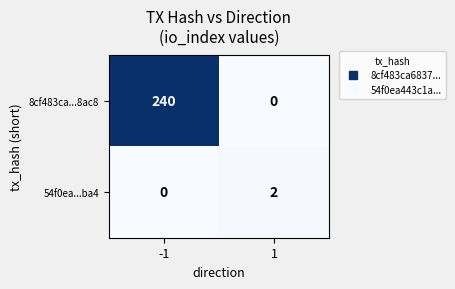

What is the maximum value shown in the chart?

240